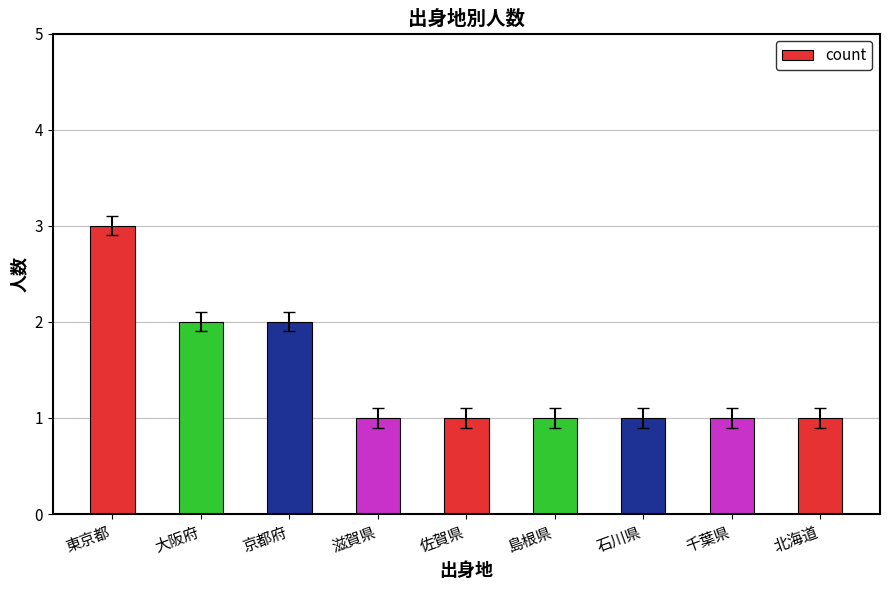

True or false: the data shows 1 at 石川県.

True